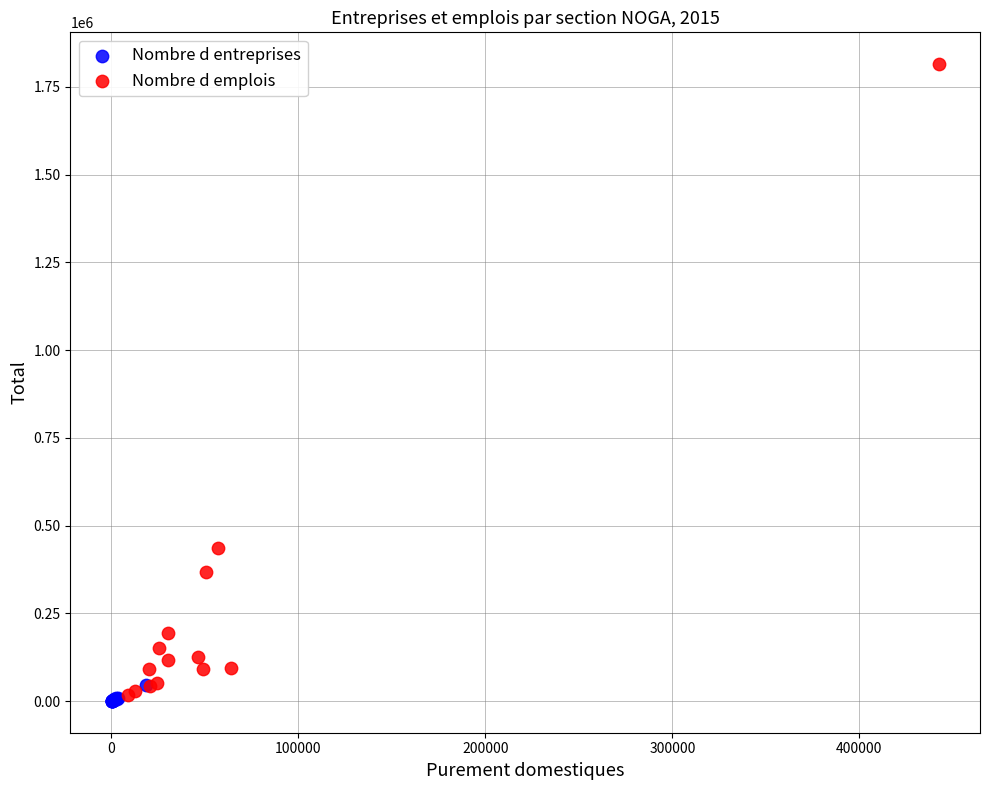

Which series reaches the maximum Y coordinate?

Nombre d emplois